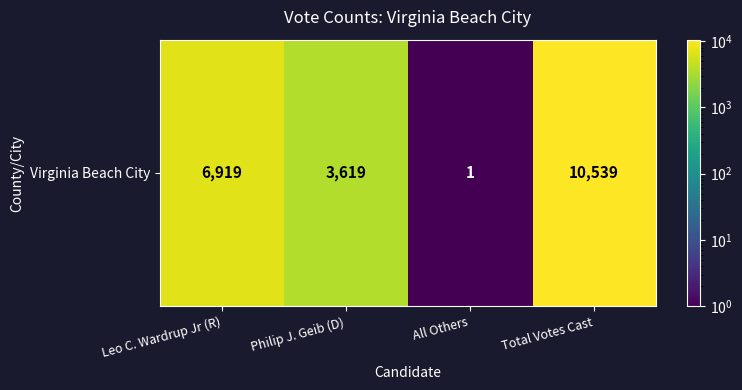

What value does the data have at Philip J. Geib (D), to the nearest 100?

3600